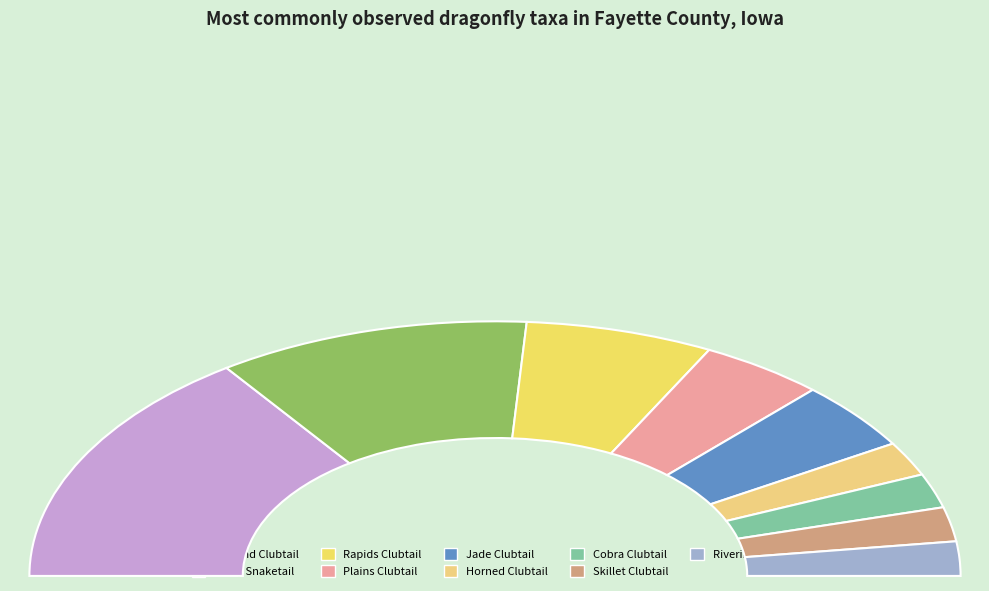

Combined, do Stylurus fraternus and Gomphurus externus account for over 50%?

No